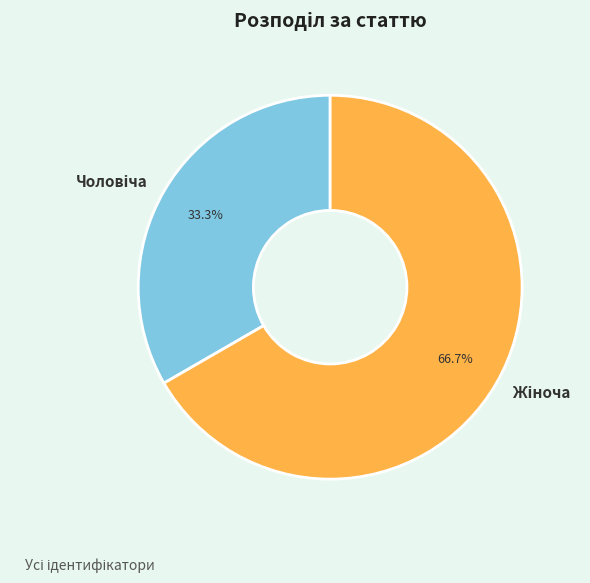

Is there a majority slice in this chart?

Yes